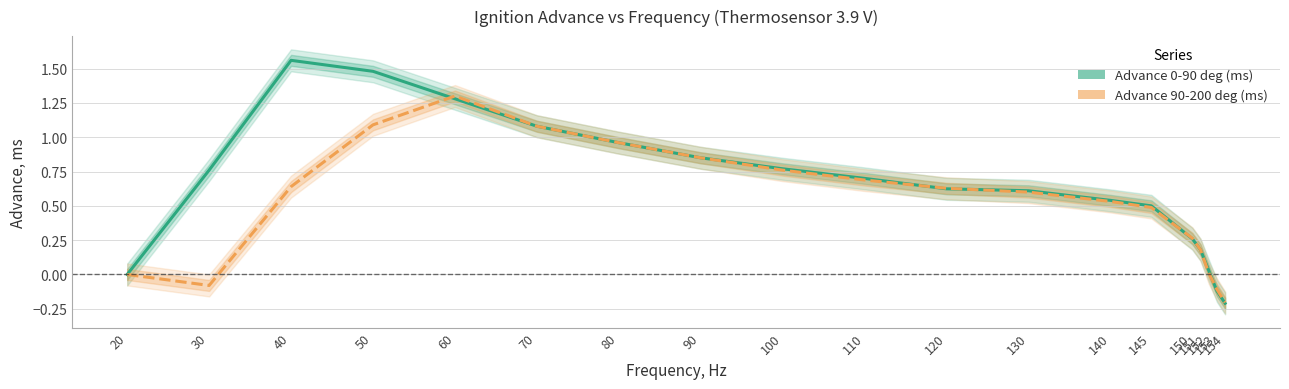

What is the total value across all series at 130?

1.2